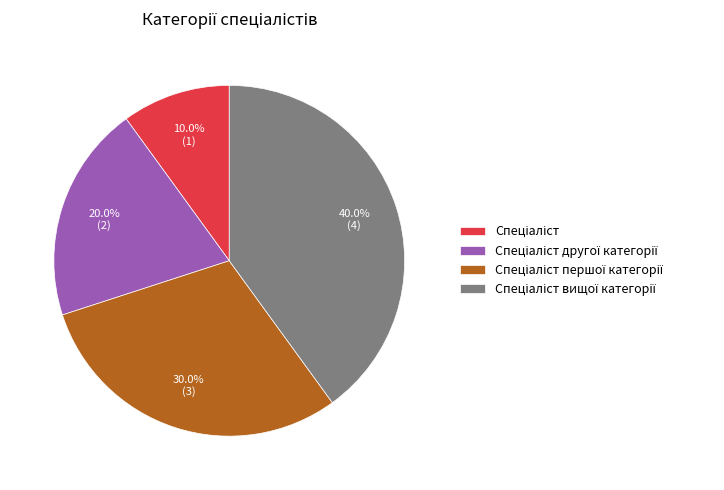

To the nearest percent, what is the difference between the largest and smallest slice percentages?

30%